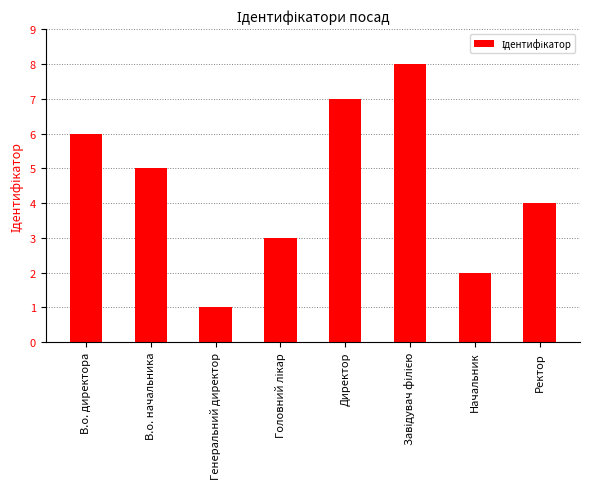

What is the difference between the second highest and second lowest values?

5